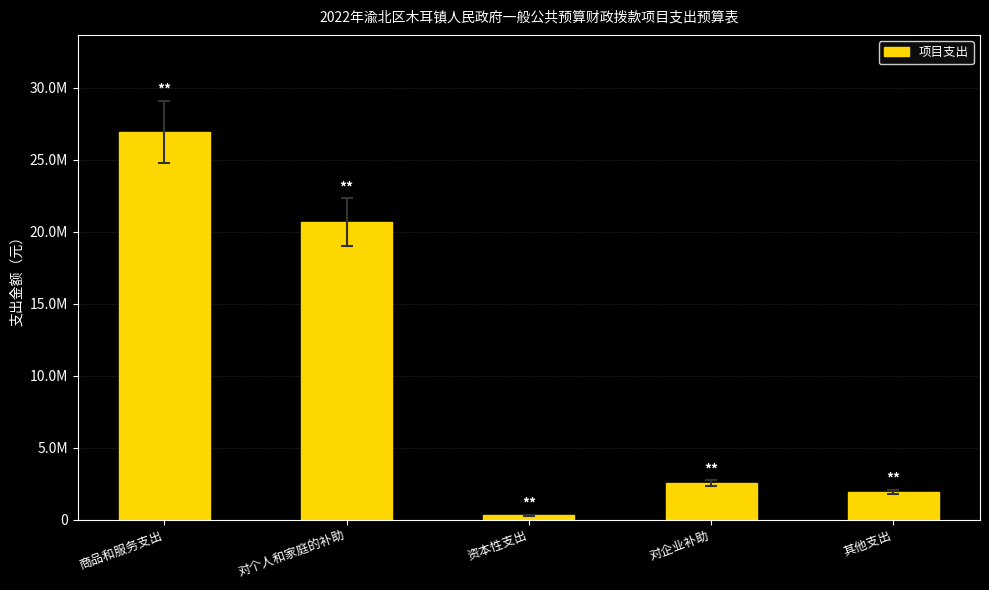

True or false: the data shows 1918800.0 at 其他支出.

True